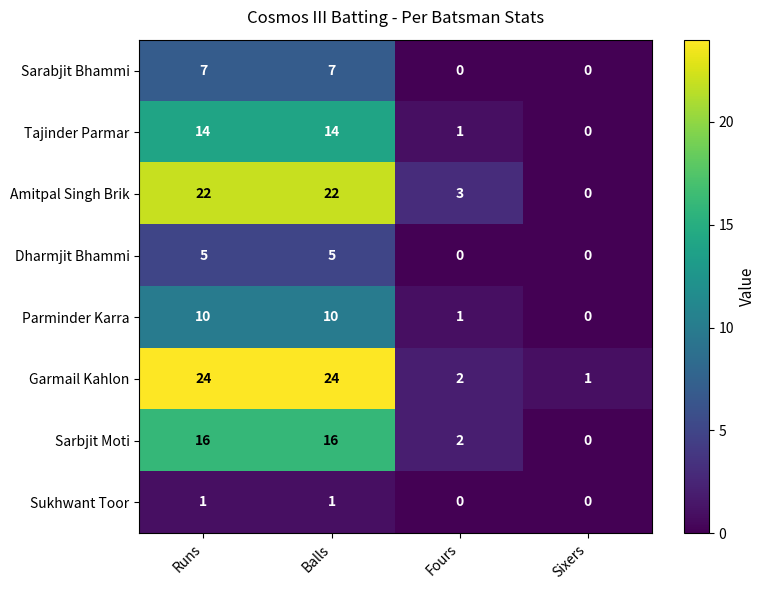

At Balls, list the series in order from largest to smallest.

Garmail Kahlon, Amitpal Singh Brik, Sarbjit Moti, Tajinder Parmar, Parminder Karra, Sarabjit Bhammi, Dharmjit Bhammi, Sukhwant Toor